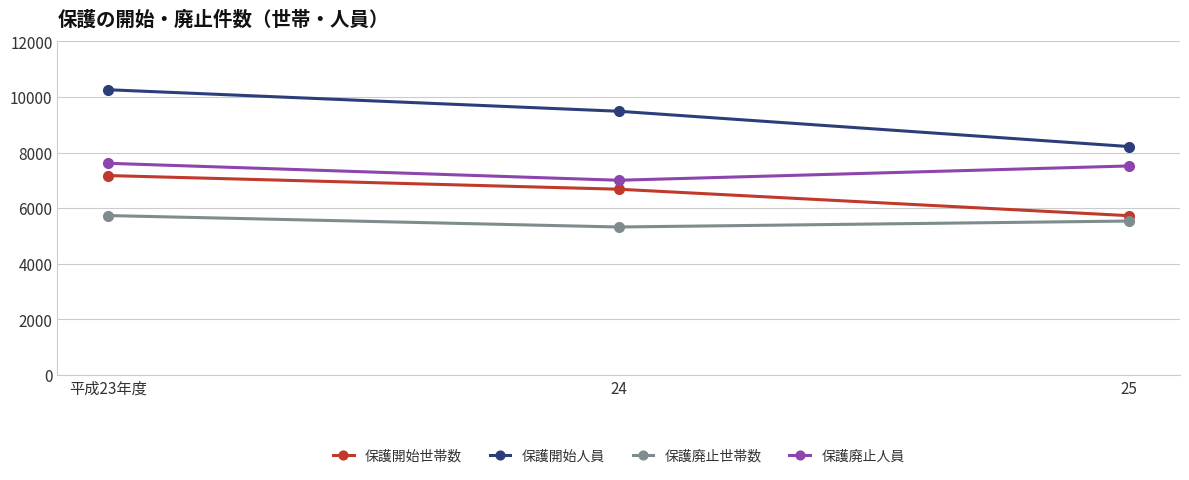

What is the difference between the maximum and minimum values in the 保護廃止人員 series?

610